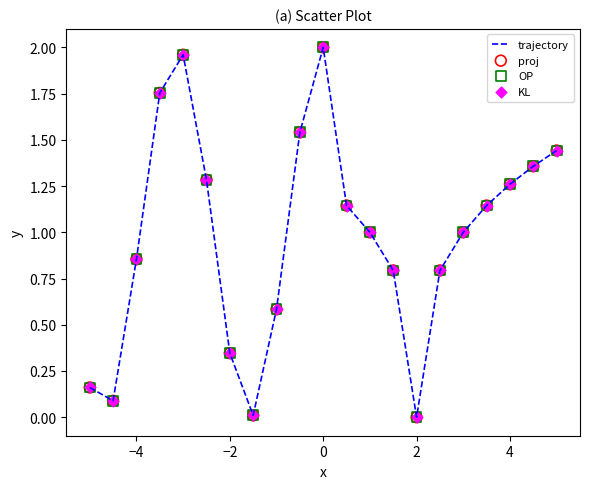

How many lines are shown in the chart?

1